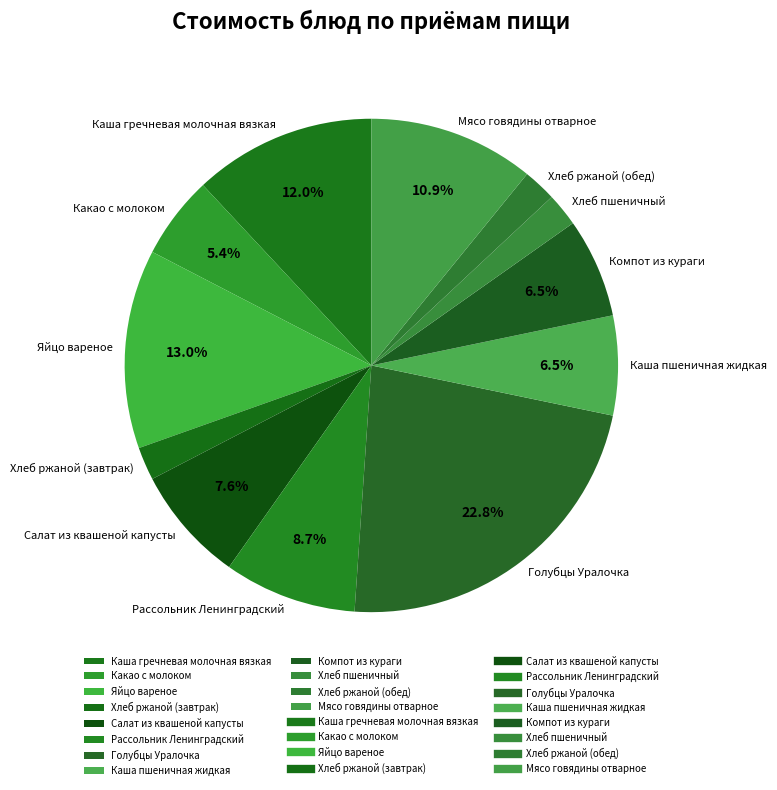

How many segments does this pie chart have?

12